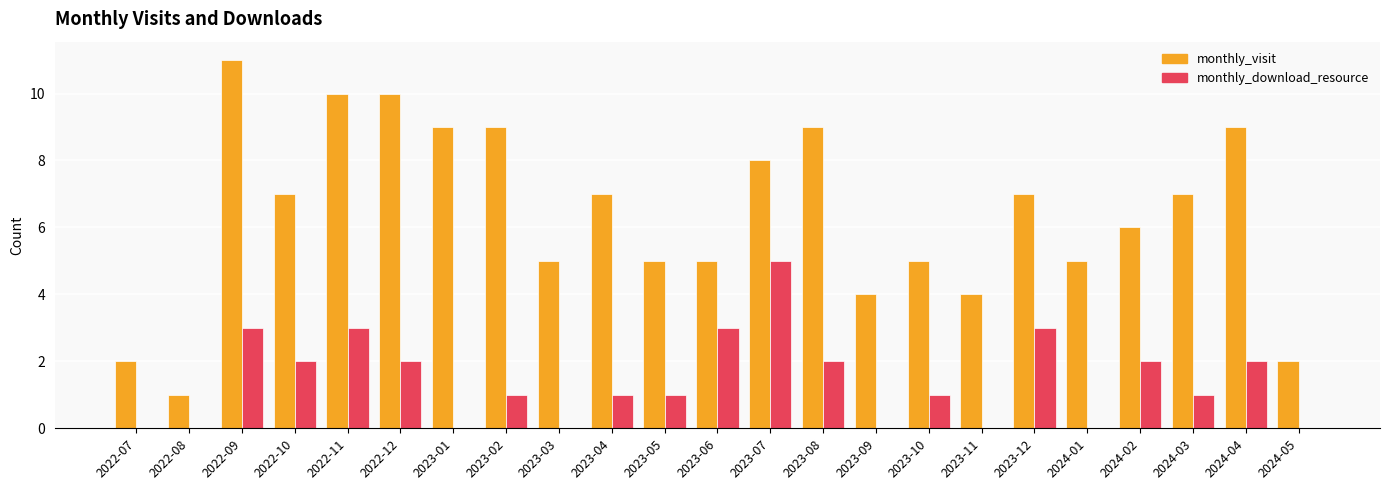

Is the value of monthly_visit at 2023-06 greater than the value of monthly_download_resource at 2023-02?

Yes